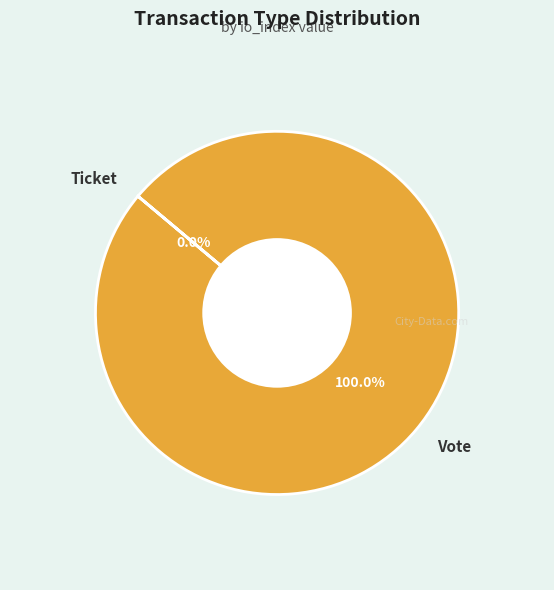

Count the number of slices in the pie.

2